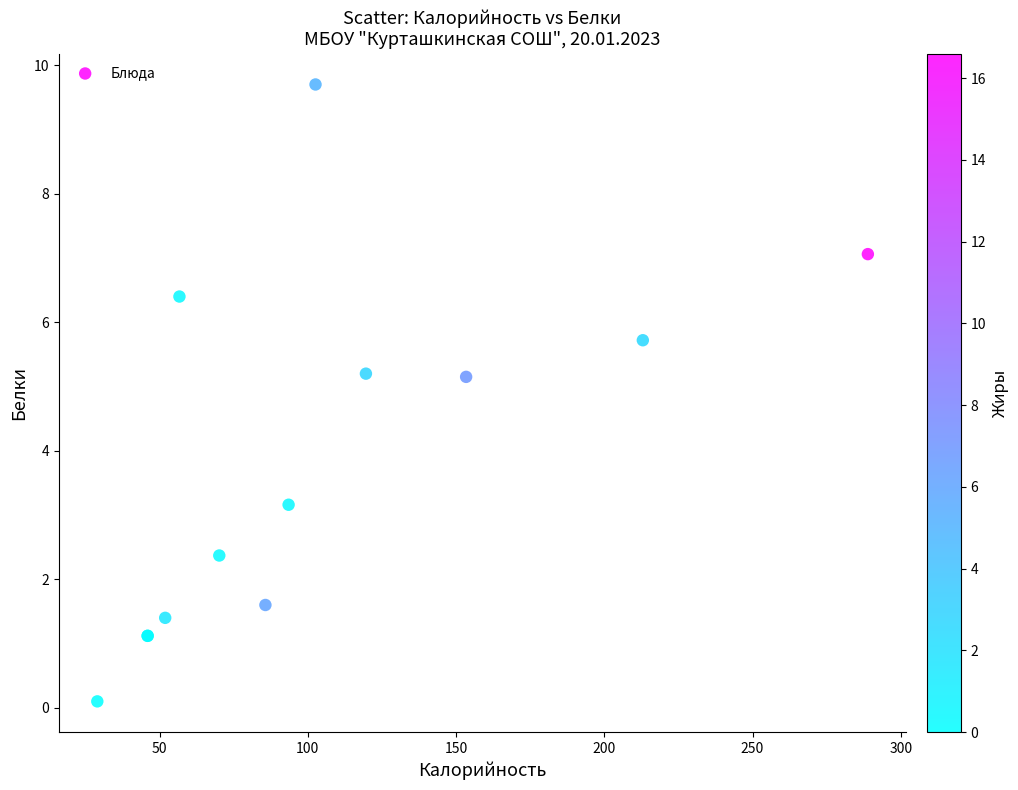

What Y value in the scatter plot is closest to 4?

3.2